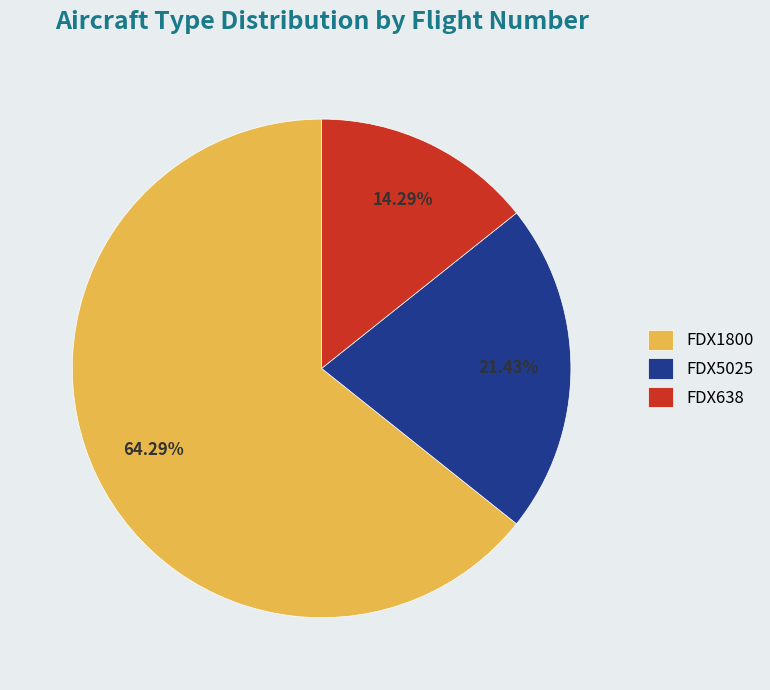

Rank the categories by value from lowest to highest.

FDX638, FDX5025, FDX1800